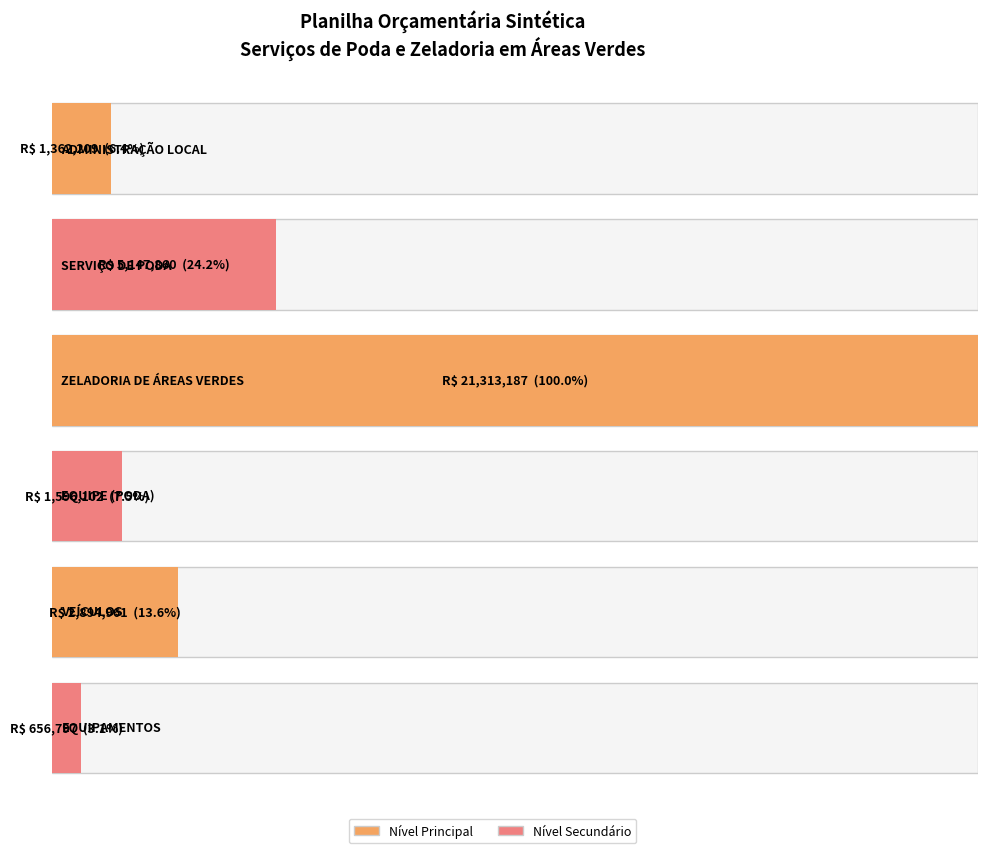

Which has a higher value, ZELADORIA DE ÁREAS VERDES or EQUIPAMENTOS?

ZELADORIA DE ÁREAS VERDES